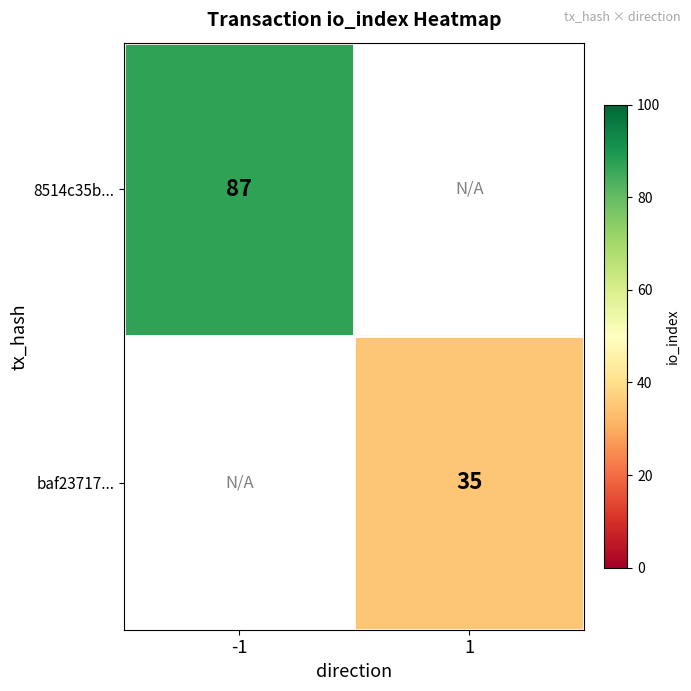

The value of 8514c35b... at -1 is 49. True or false?

False